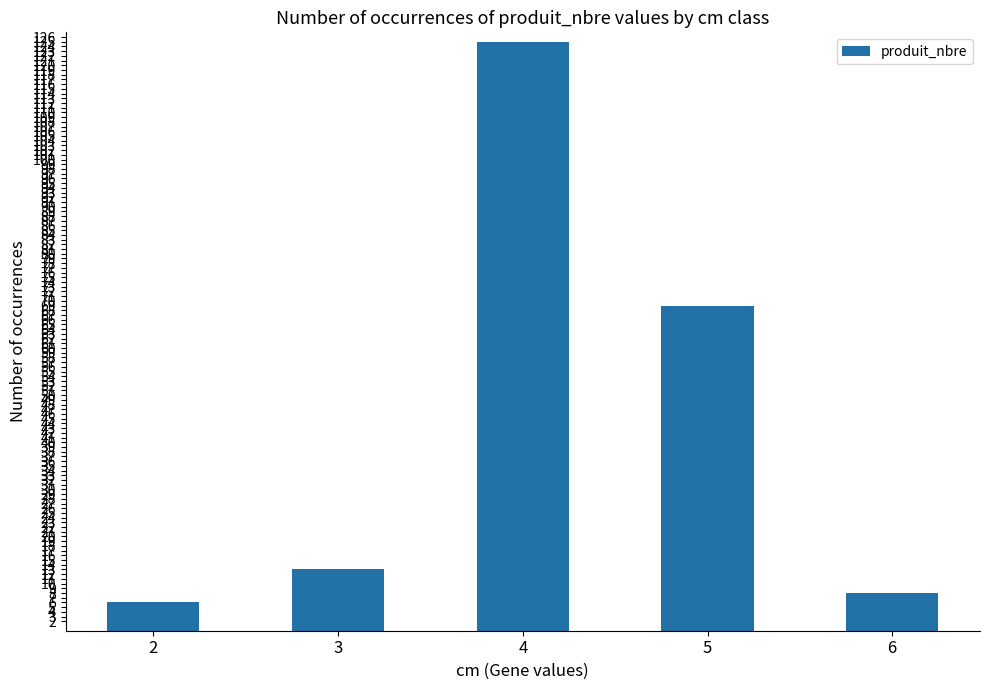

Are the bars grouped side by side (vs. stacked)?

No